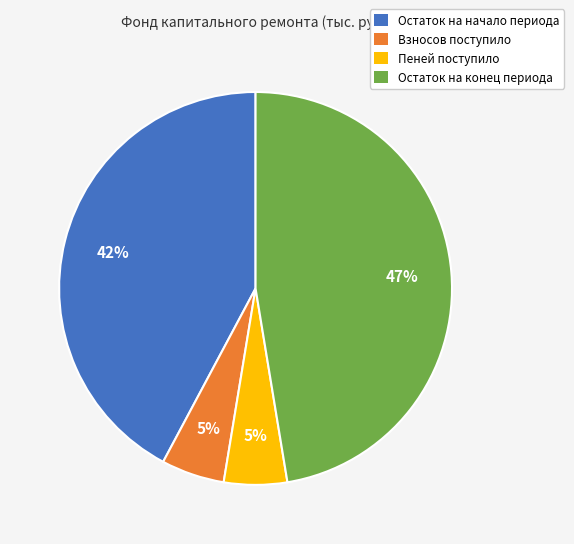

Do Пеней поступило and Остаток на конец периода together represent more than half of the pie?

Yes